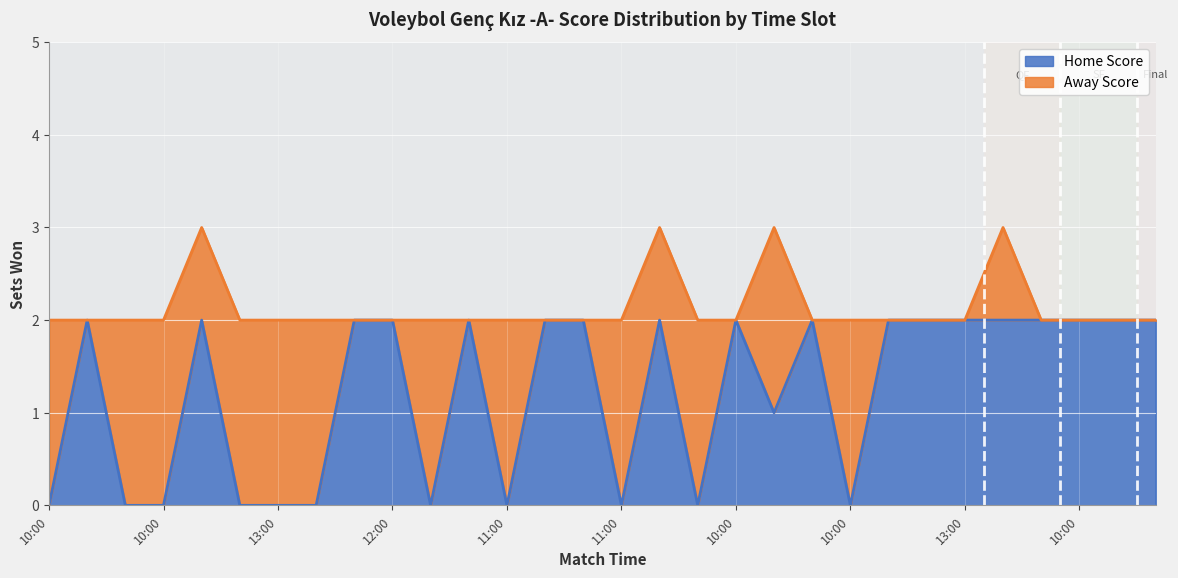

How many values are between 0 and 2?

30